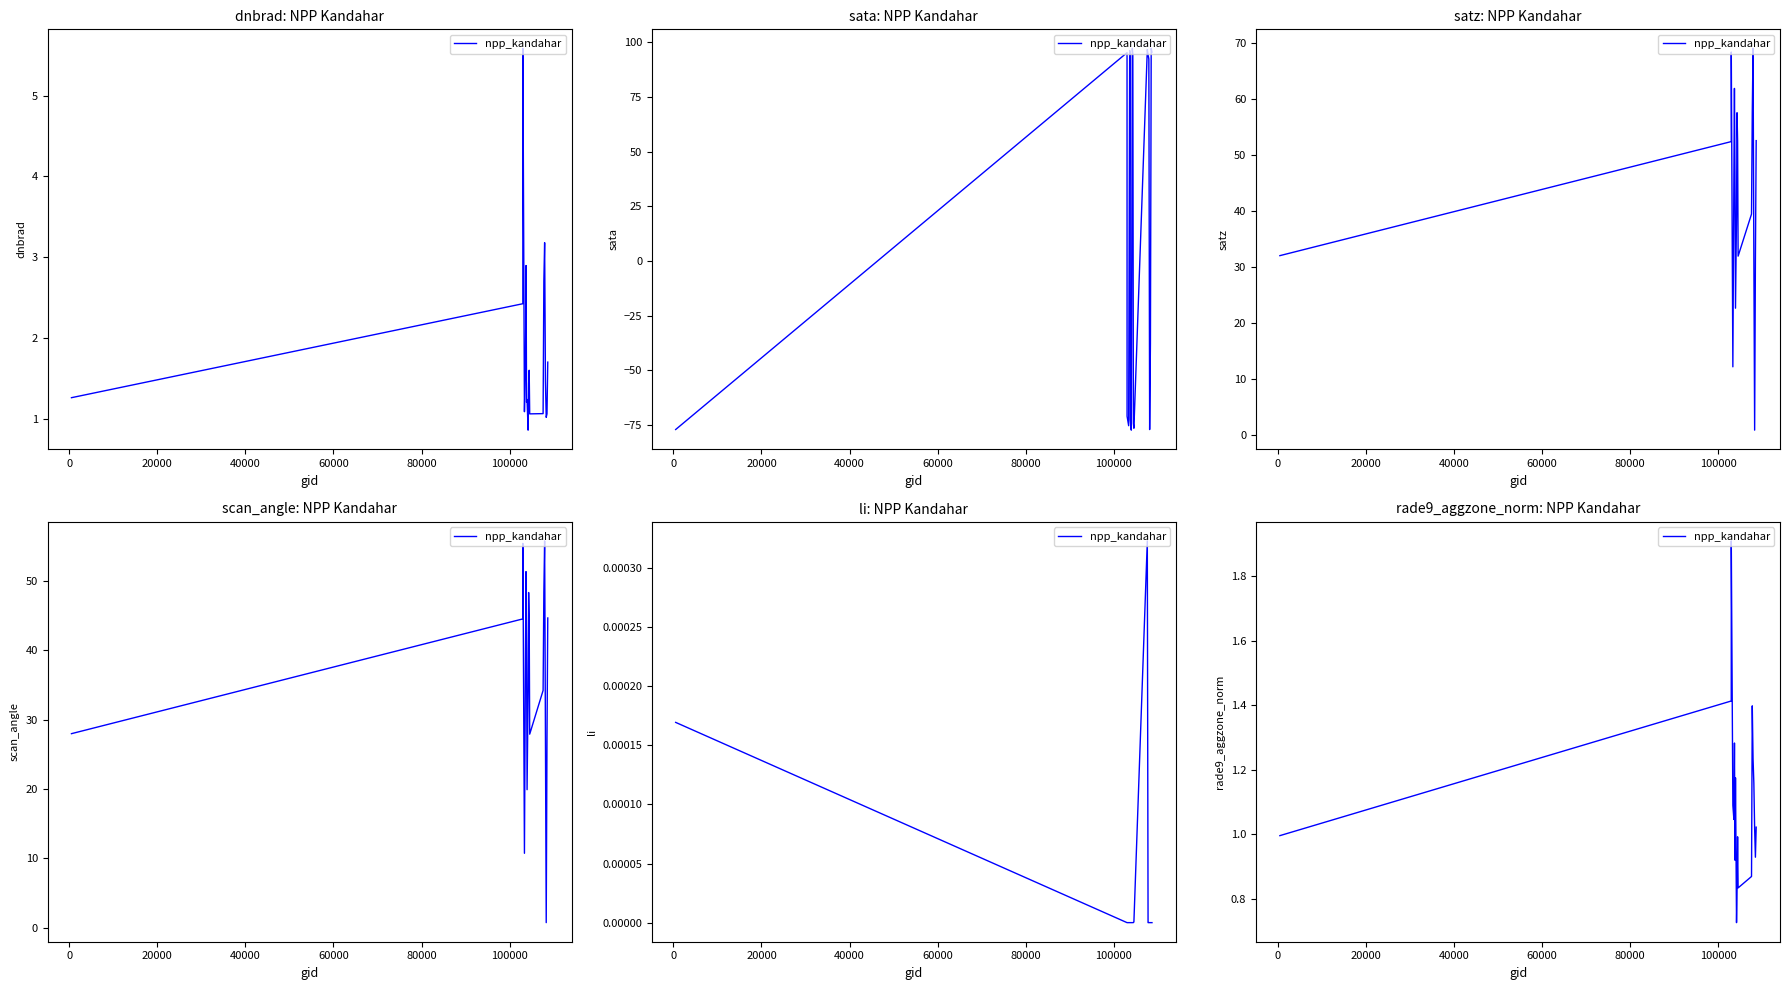

Count the number of values greater than 1.

12